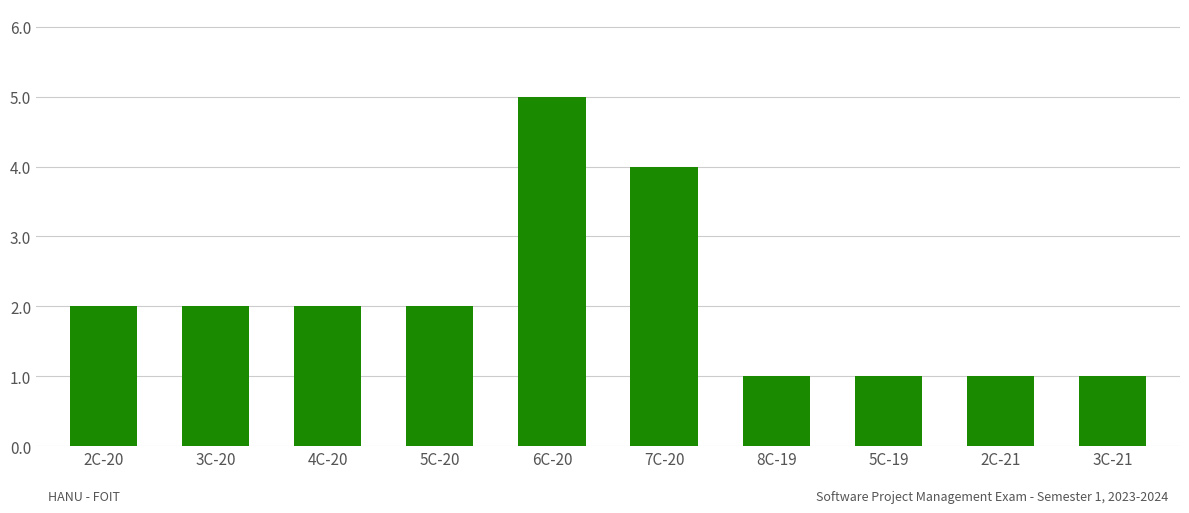

The chart shows a value of 1 at 5C-19. True or false?

True